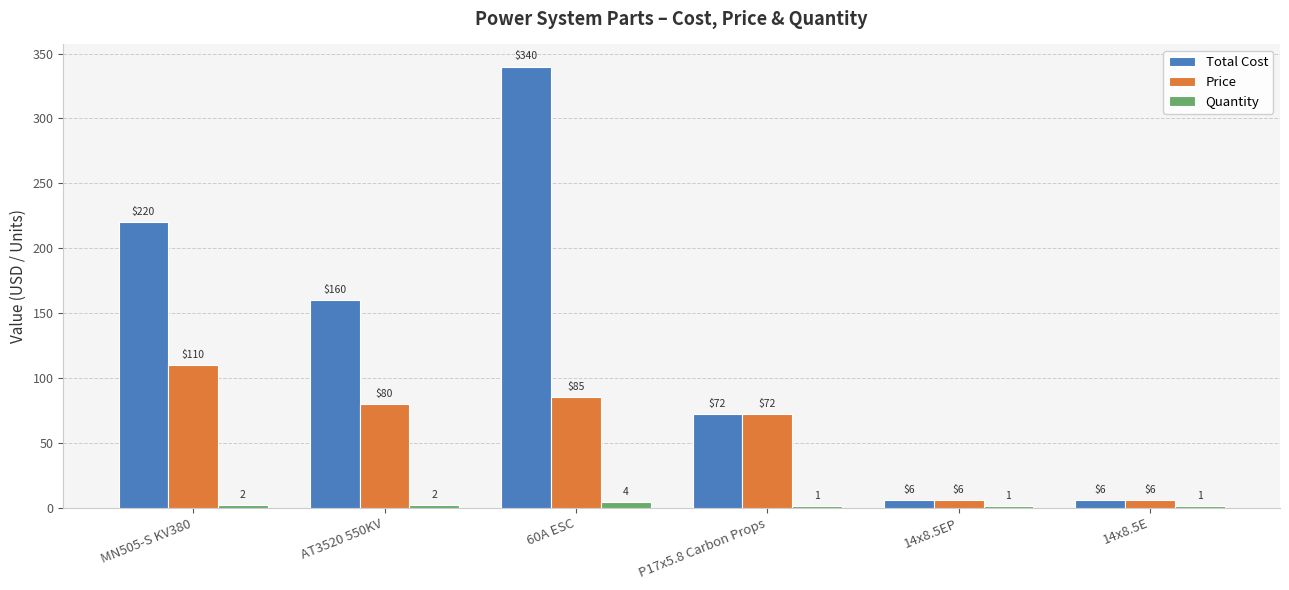

Read the Price value at 14x8.5EP.

6.0